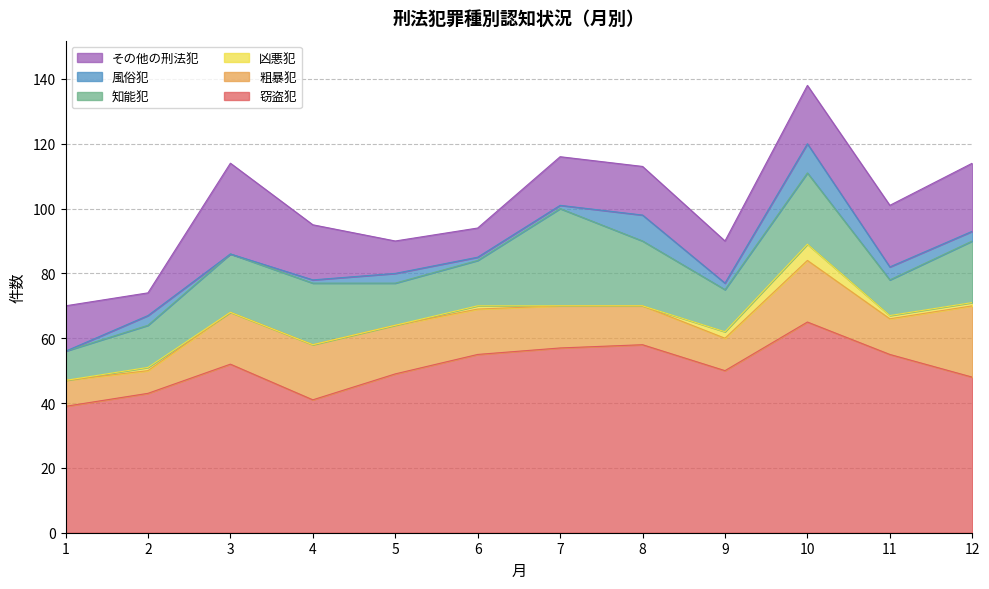

How many lines are shown in the chart?

6